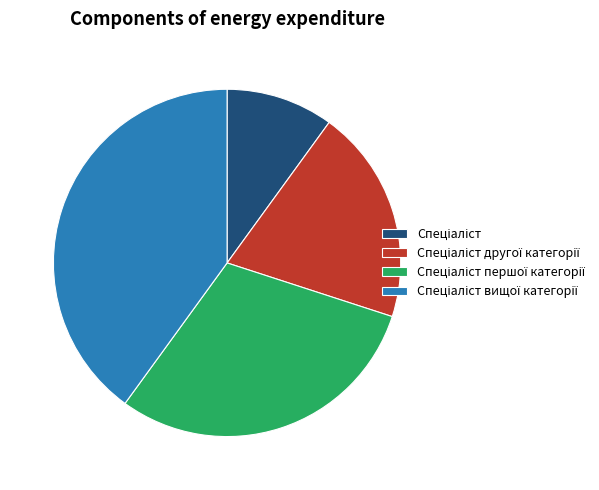

How many segments does this pie chart have?

4